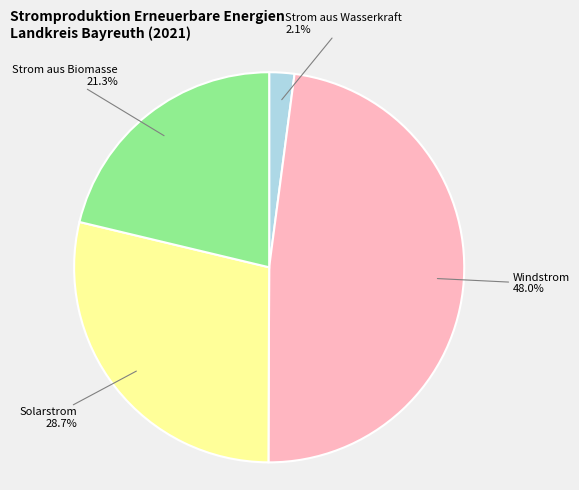

Is there any slice that represents more than half of the pie?

No